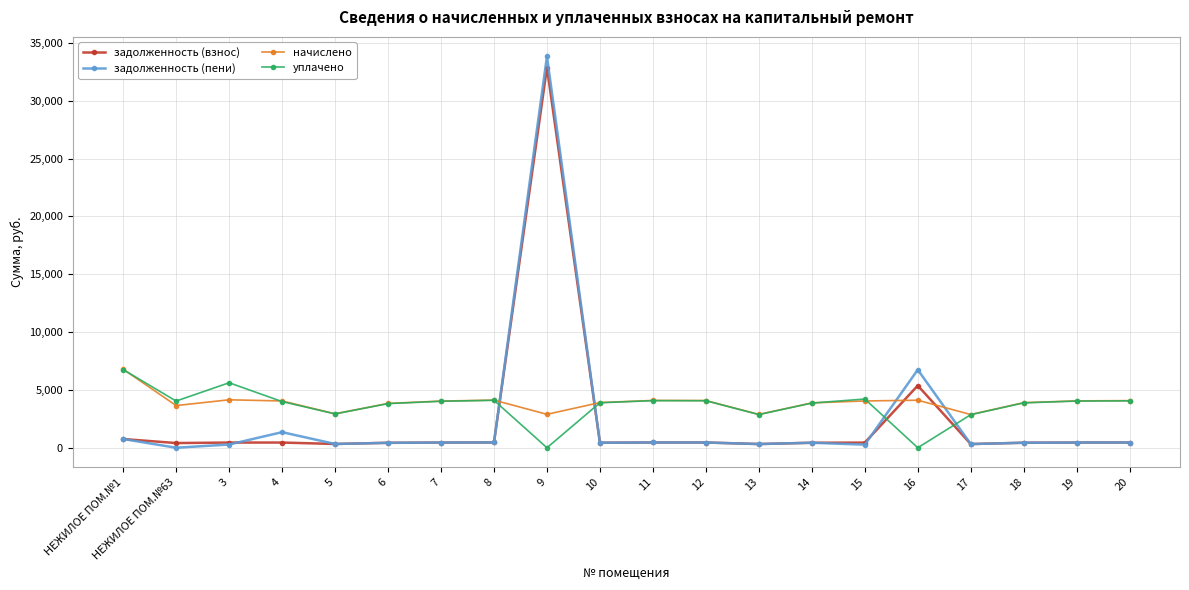

Is the value of начислено at 8 greater than the value of задолженность (взнос) at 9?

No